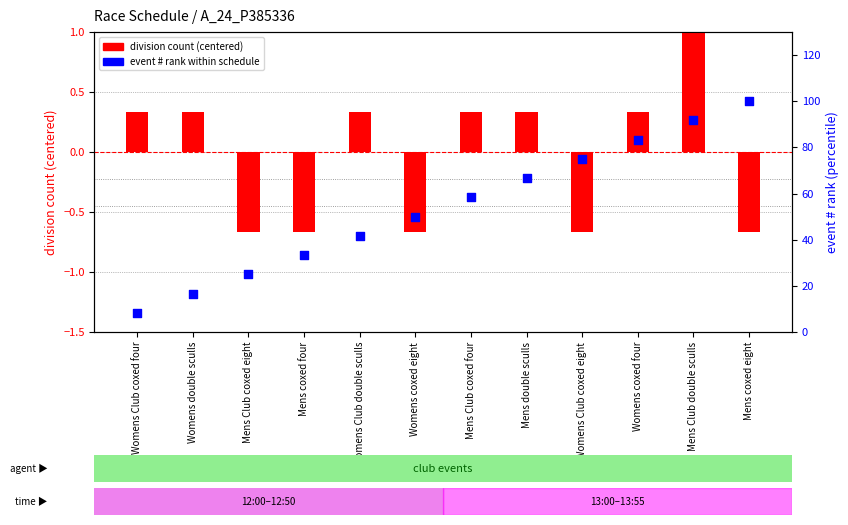

At how many categories does at least one series exceed 99?

1